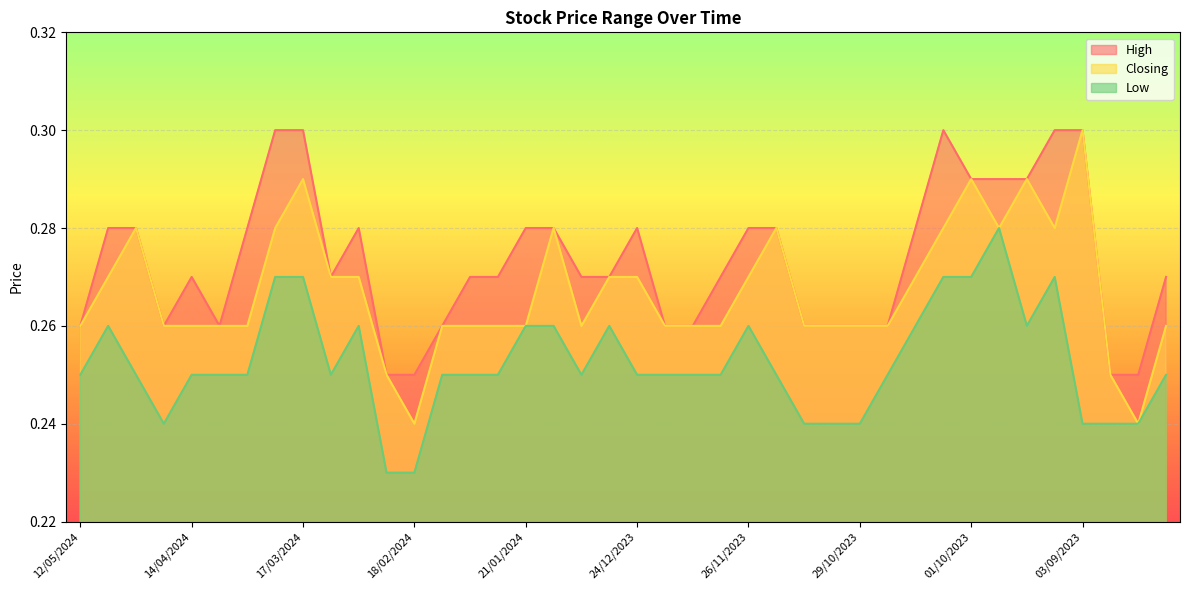

True or false: Closing and High cross at least once.

False